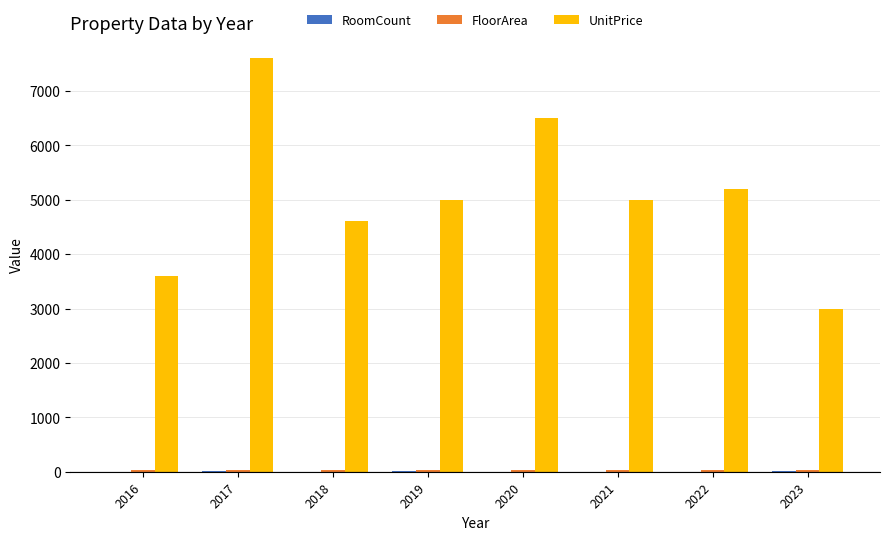

Which series has the largest total across all categories?

UnitPrice